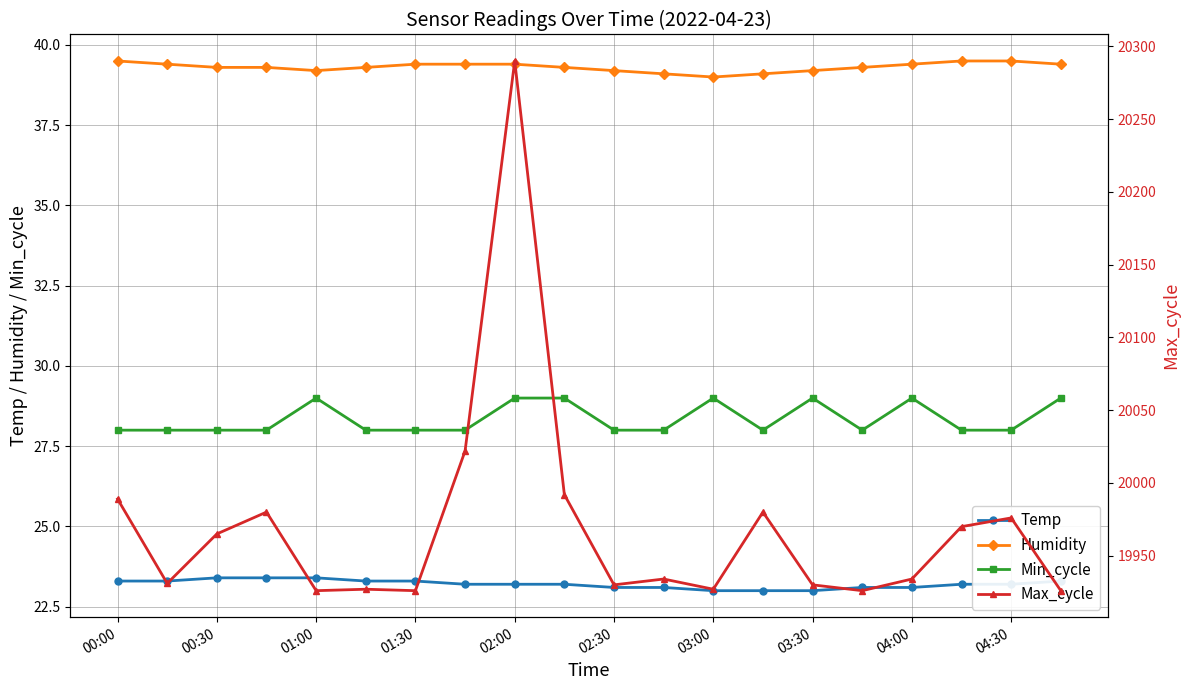

What is the difference between the Temp values at 03:30 and 02:00?

0.2